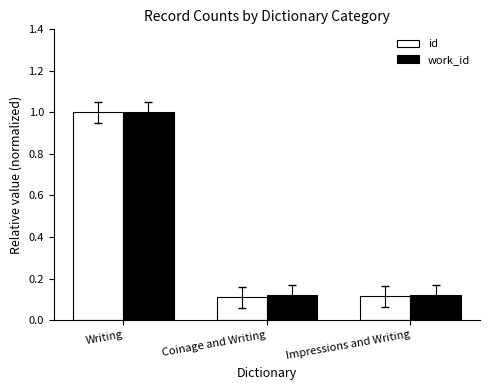

Which category has the highest value across all series?

Writing